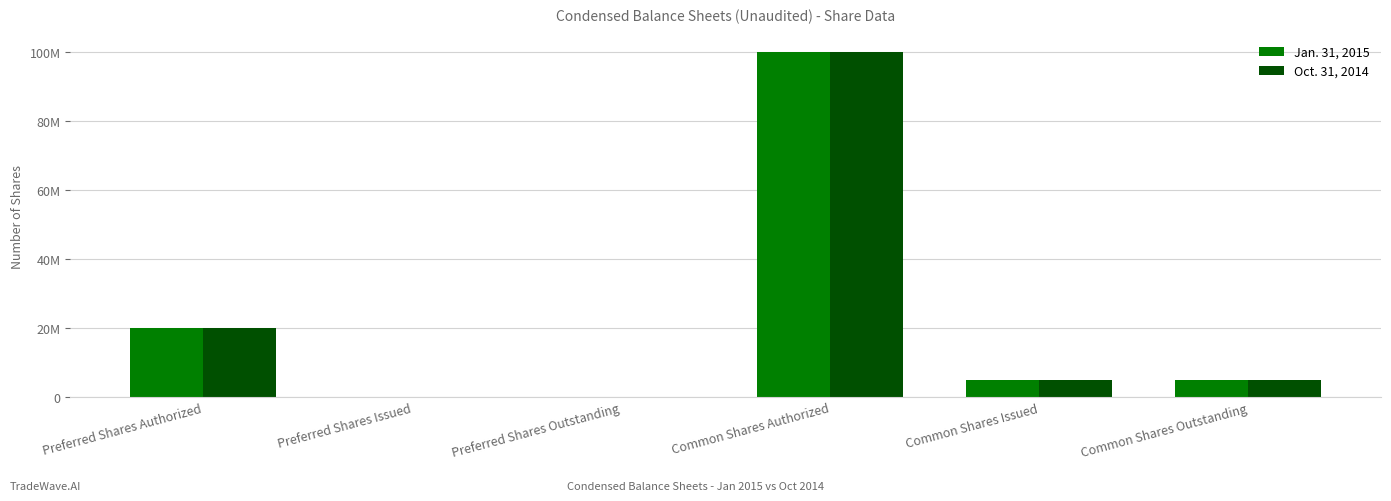

Does the chart contain stacked bars?

No